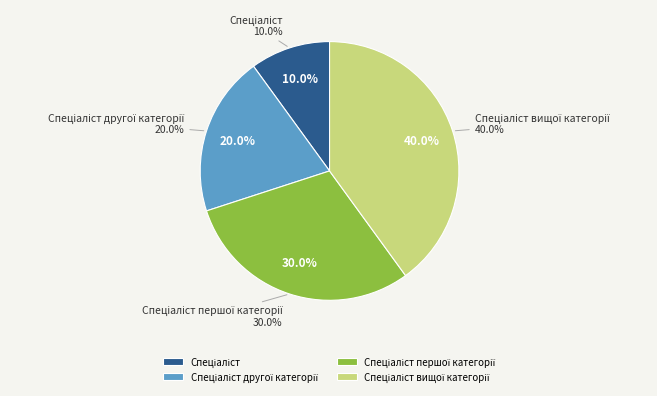

To the nearest percent, what is the combined percentage of Спеціаліст and Спеціаліст другої категорії?

30%